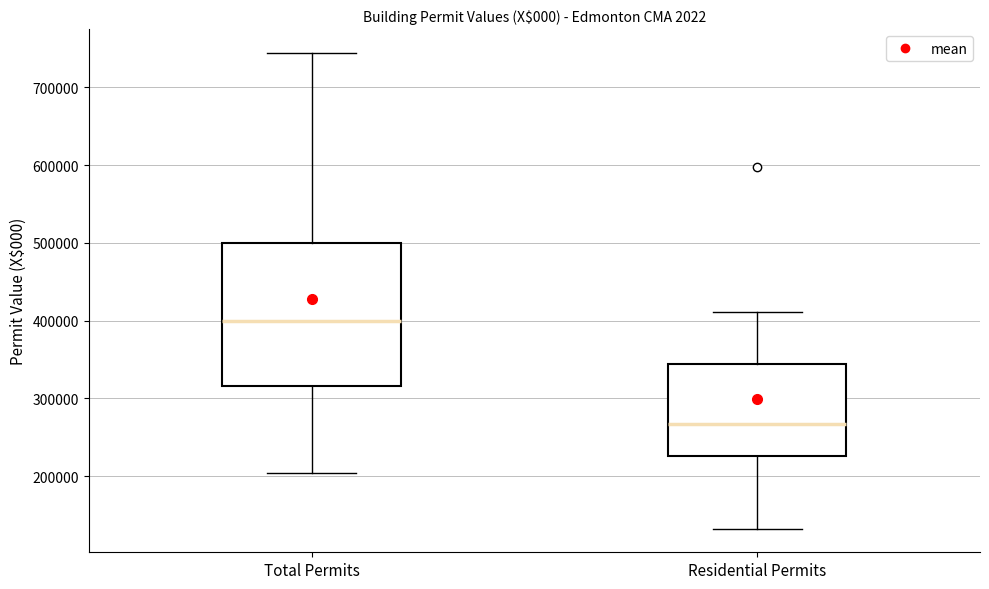

Reading left to right, read every box against the y-axis: the position of its median line, the range the box covers, and the ends of its whiskers. The values are not printed on the chart, so give them approximately, as read against the axis.

Total Permits: median 400000, box 320000 to 500000, whiskers 200000 to 740000
Residential Permits: median 270000, box 230000 to 340000, whiskers 130000 to 410000